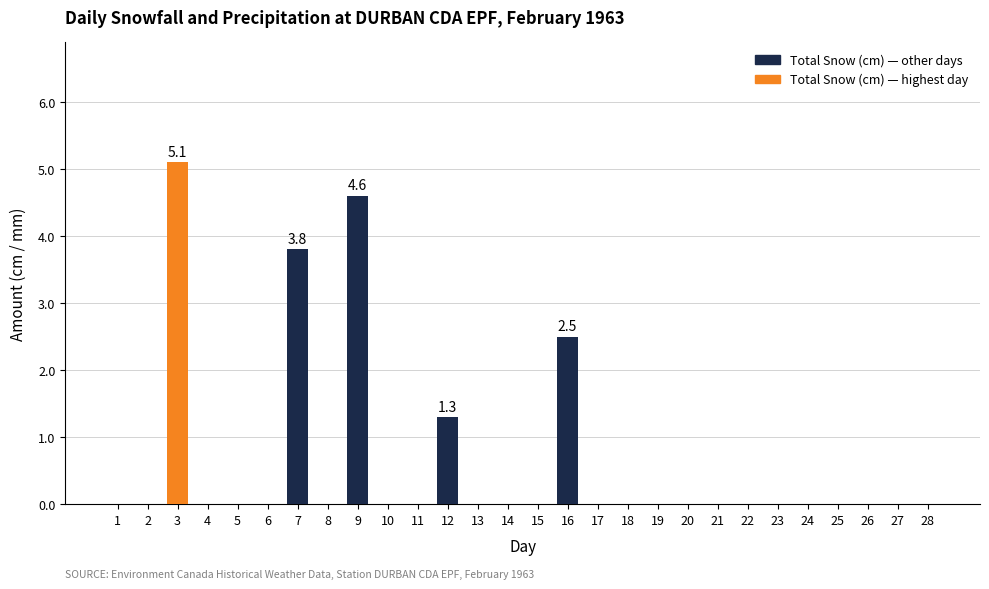

What is the greatest value displayed?

5.1